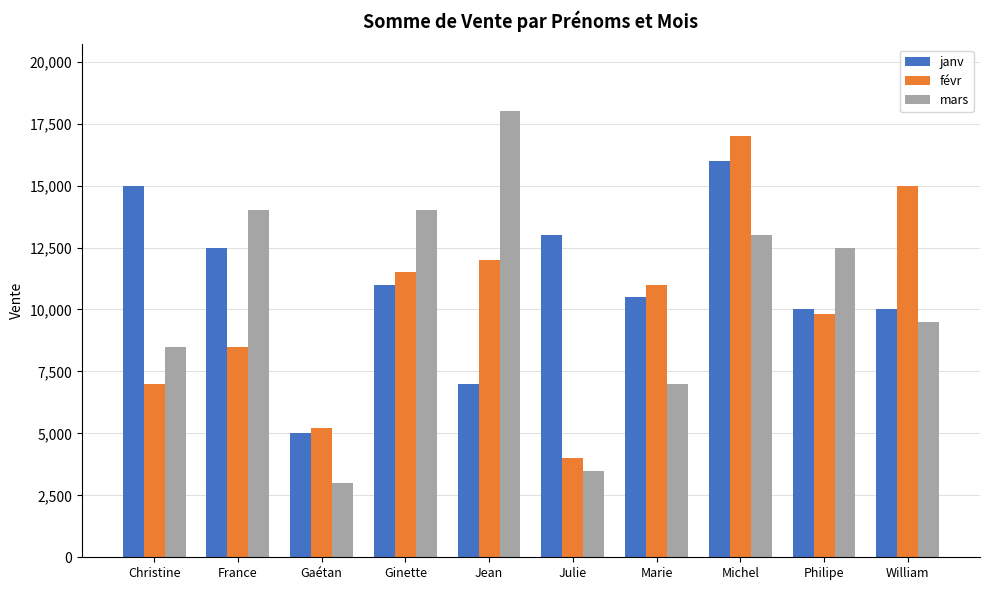

What is the value of the févr bar at the 4th from the left?

11500